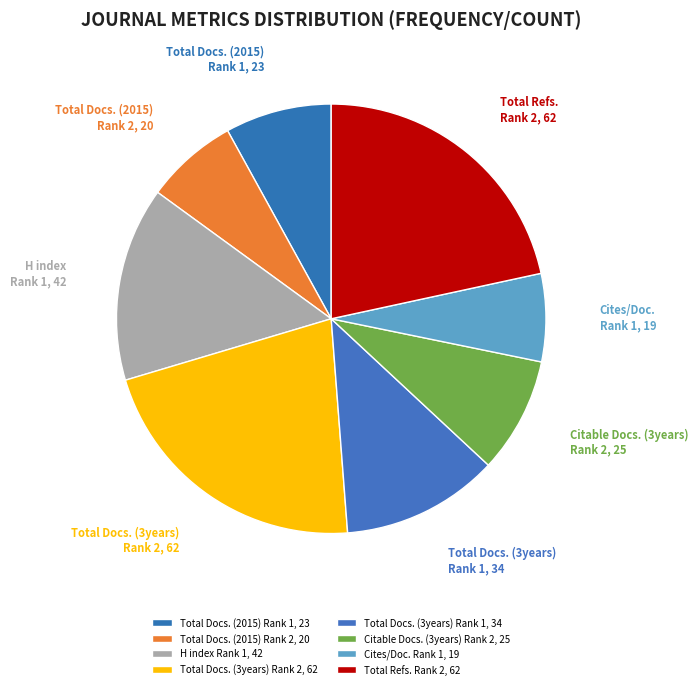

Is the sum of Citable Docs. (3years) Rank 2, 25 and Total Docs. (2015) Rank 2, 20 greater than half?

No